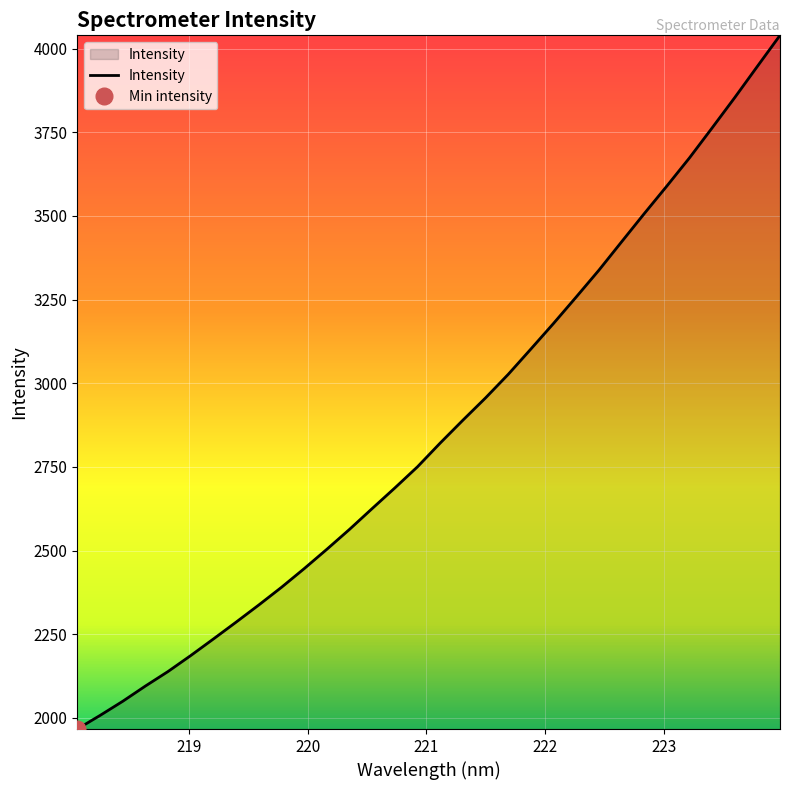

What is the difference between the maximum and second lowest values?

2032.9